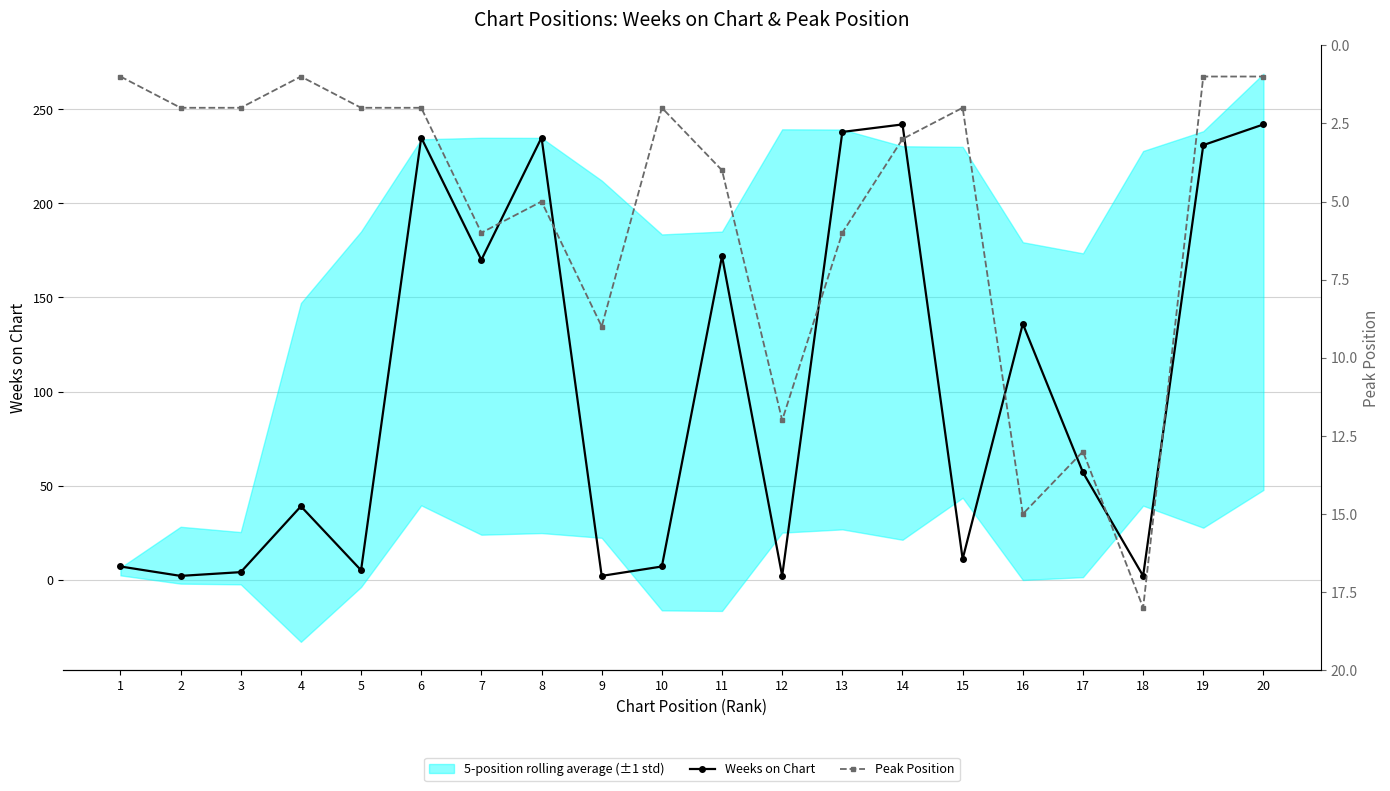

Where is Peak Position nearest to the value 9?

9